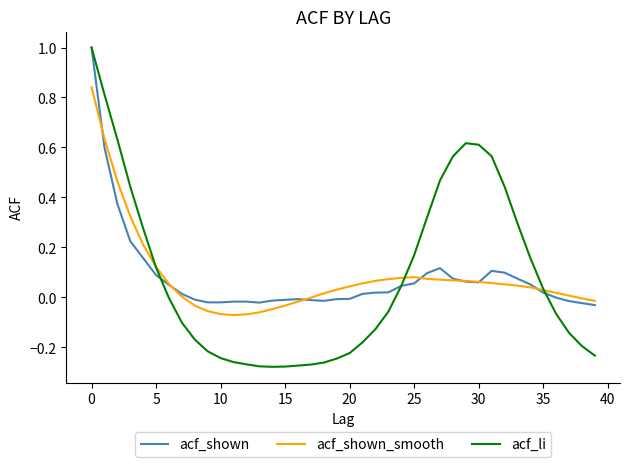

What is the highest value of the acf_shown series?

1.0